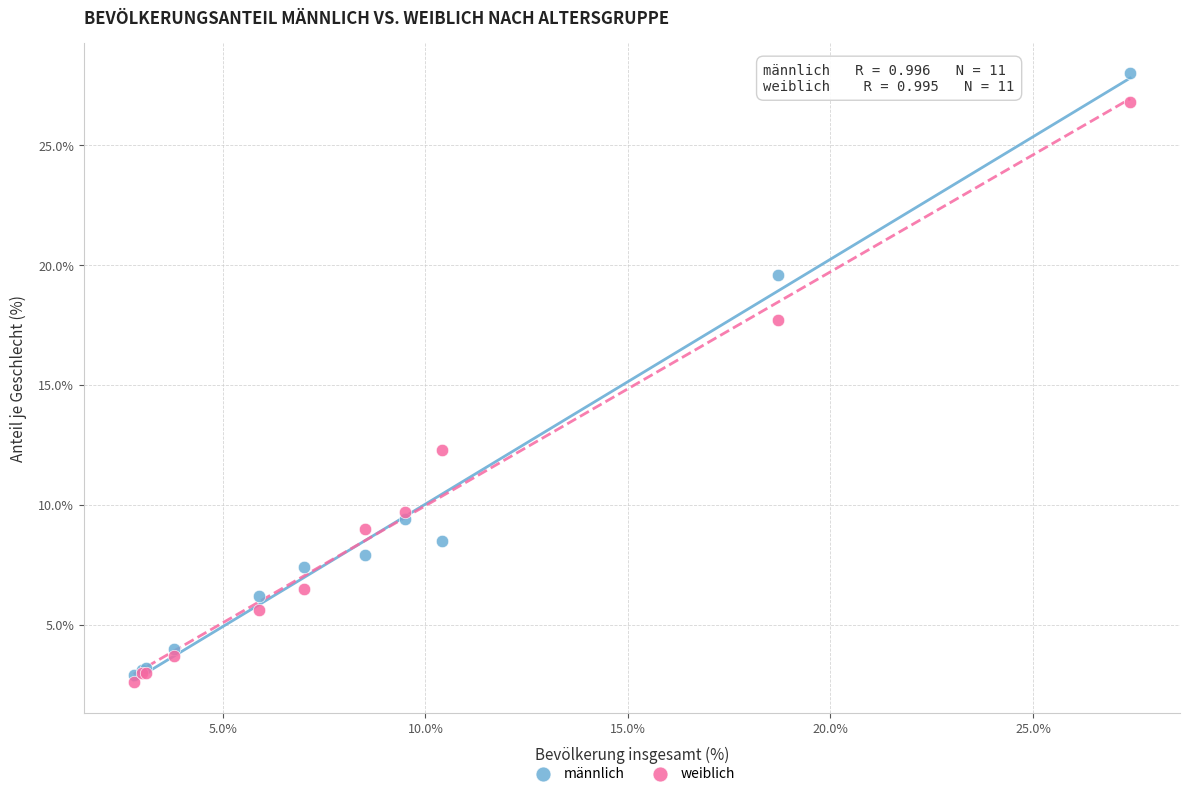

What are all the series names shown in the legend?

männlich, weiblich